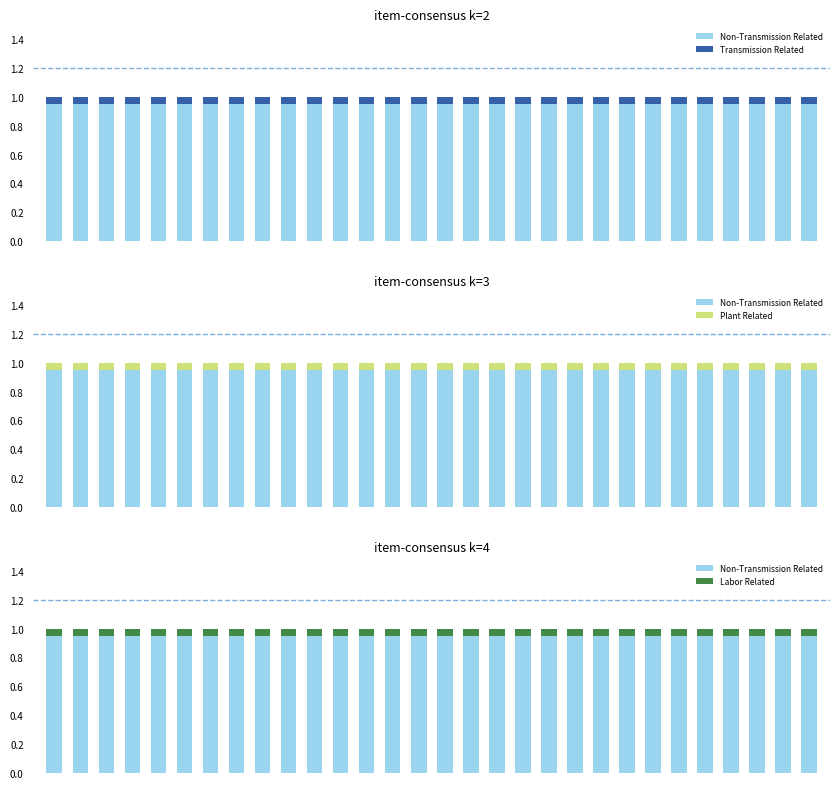

Which series has the largest range (max minus min)?

Non-Transmission Related